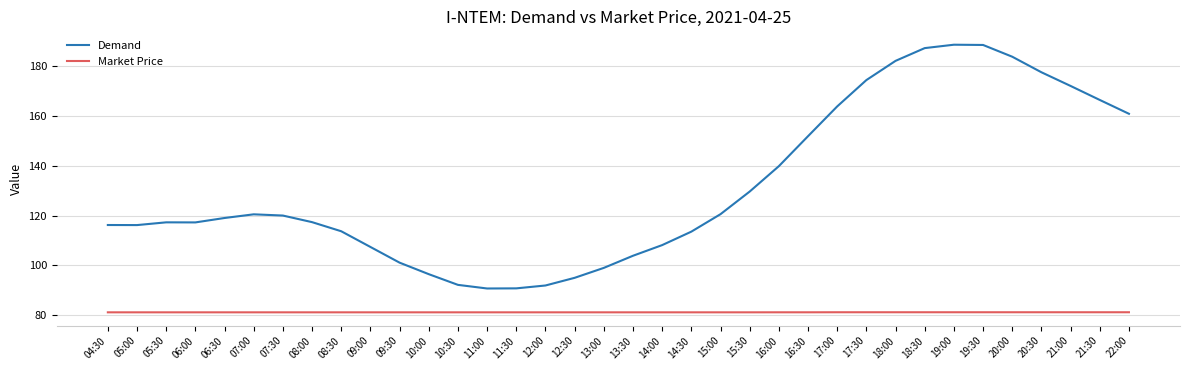

What is the lowest value of the Demand series?

90.8